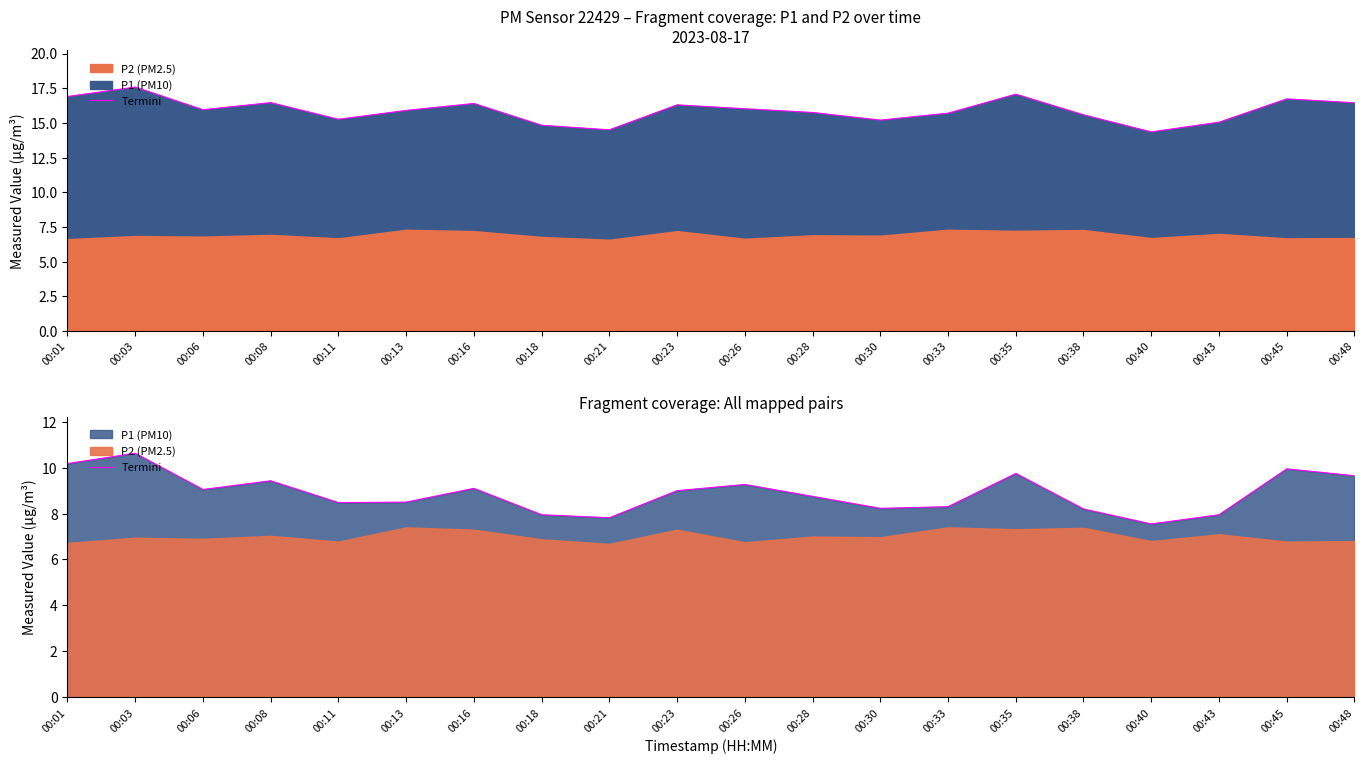

List the labels in order of value, smallest first.

00:40, 00:21, 00:18, 00:43, 00:38, 00:30, 00:33, 00:11, 00:13, 00:28, 00:23, 00:06, 00:16, 00:26, 00:08, 00:48, 00:35, 00:45, 00:01, 00:03